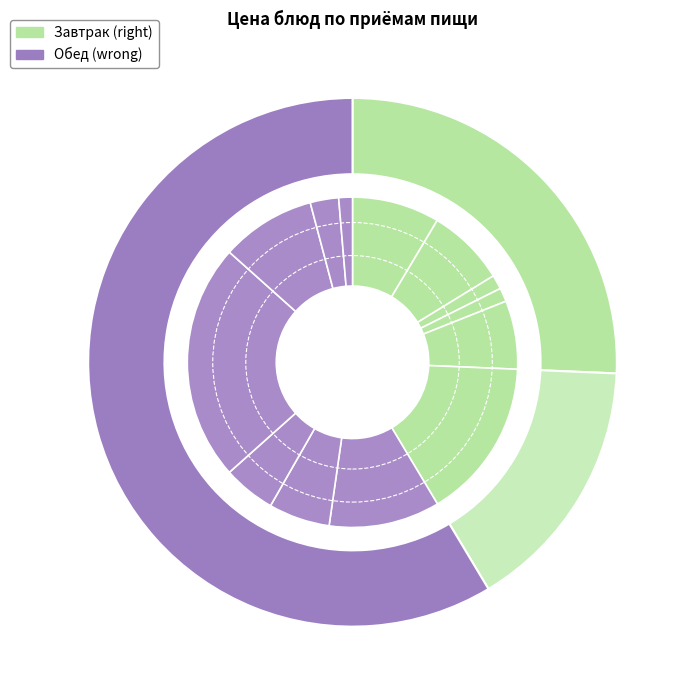

What is the change in value from пшеничный (завтрак) to украинский (завтрак)?

-0.1